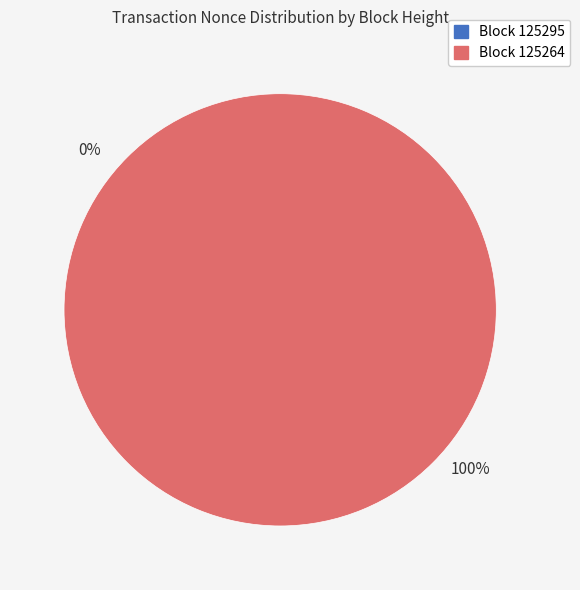

What is the largest slice in the pie chart?

125264